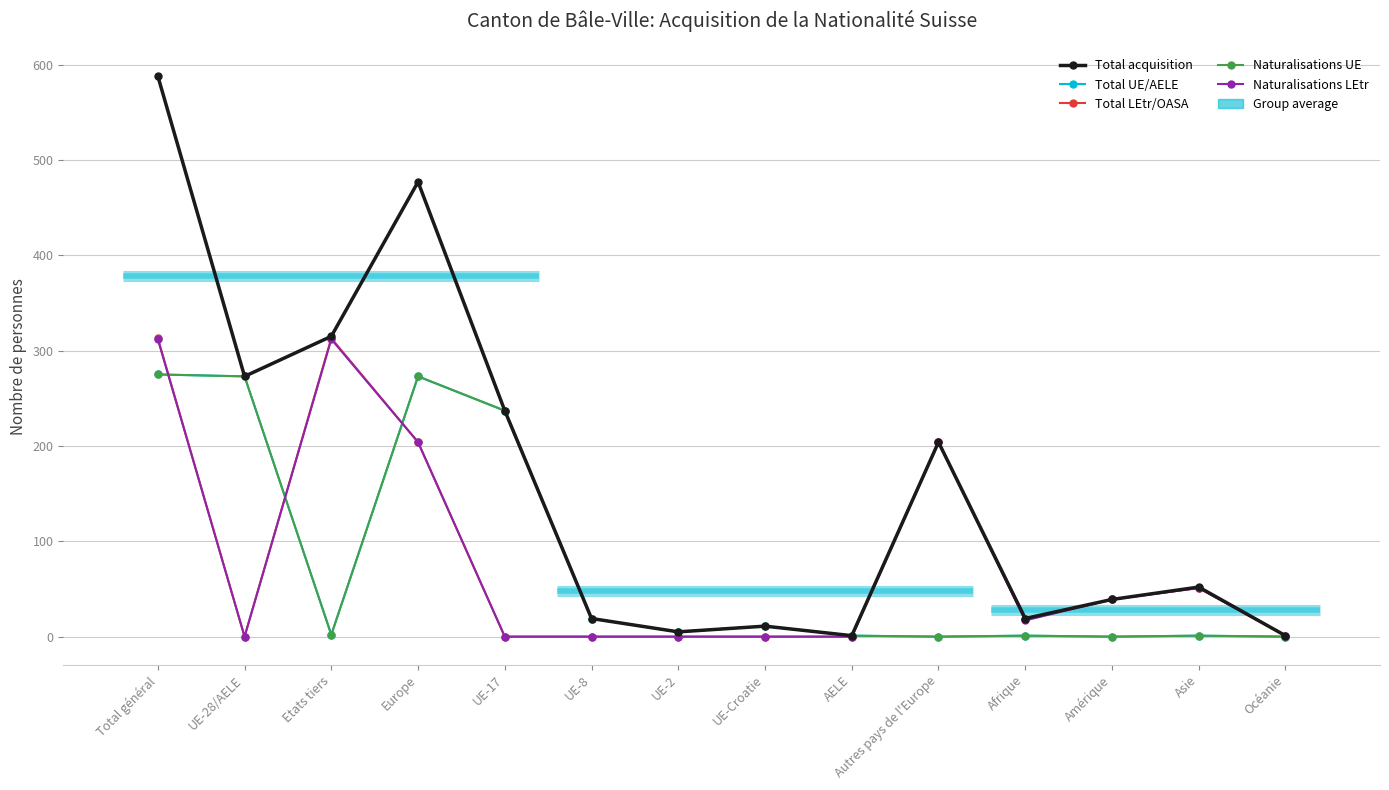

Which label corresponds to the smallest value in the chart?

Autres pays de l'Europe